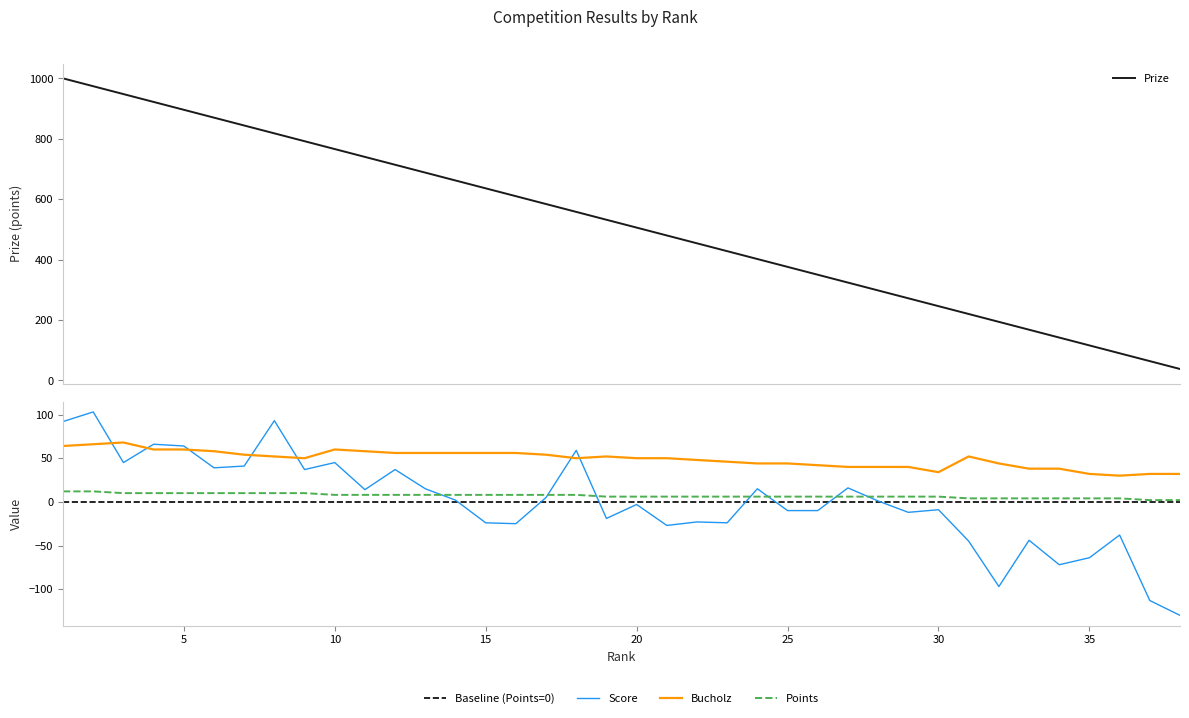

Which has a higher value, 38 or 10?

10